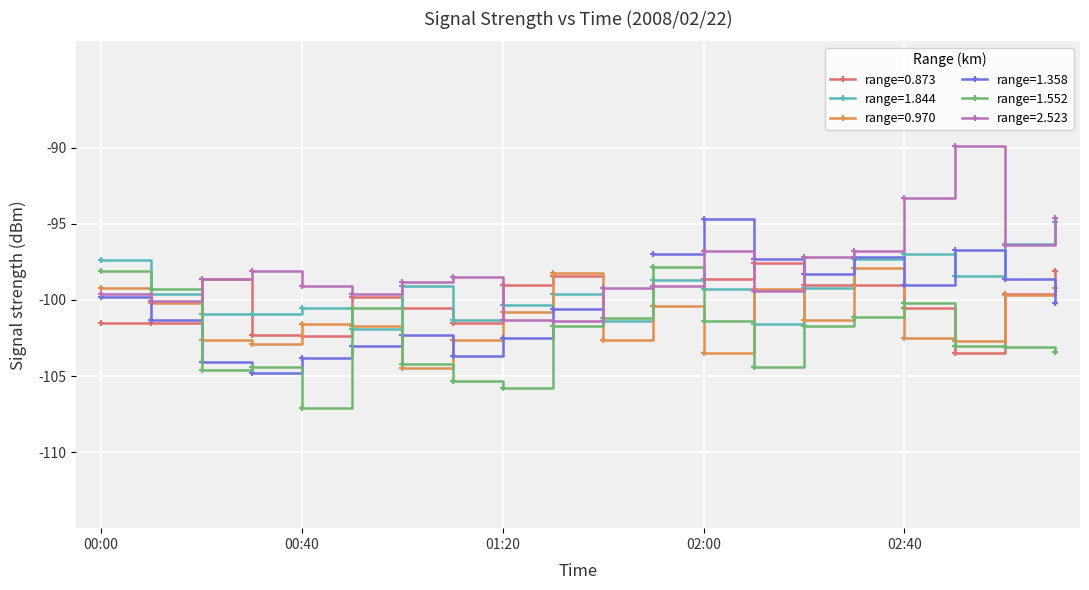

The value of range=2.523 at 00:00 is -99.6. True or false?

True